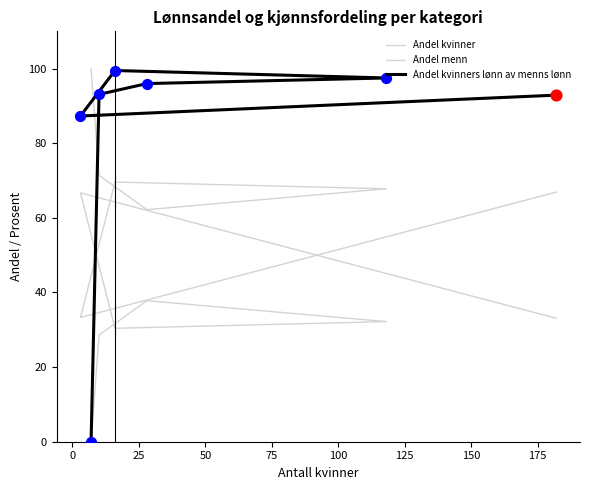

Which series contains the highest Y value?

Andel kvinner